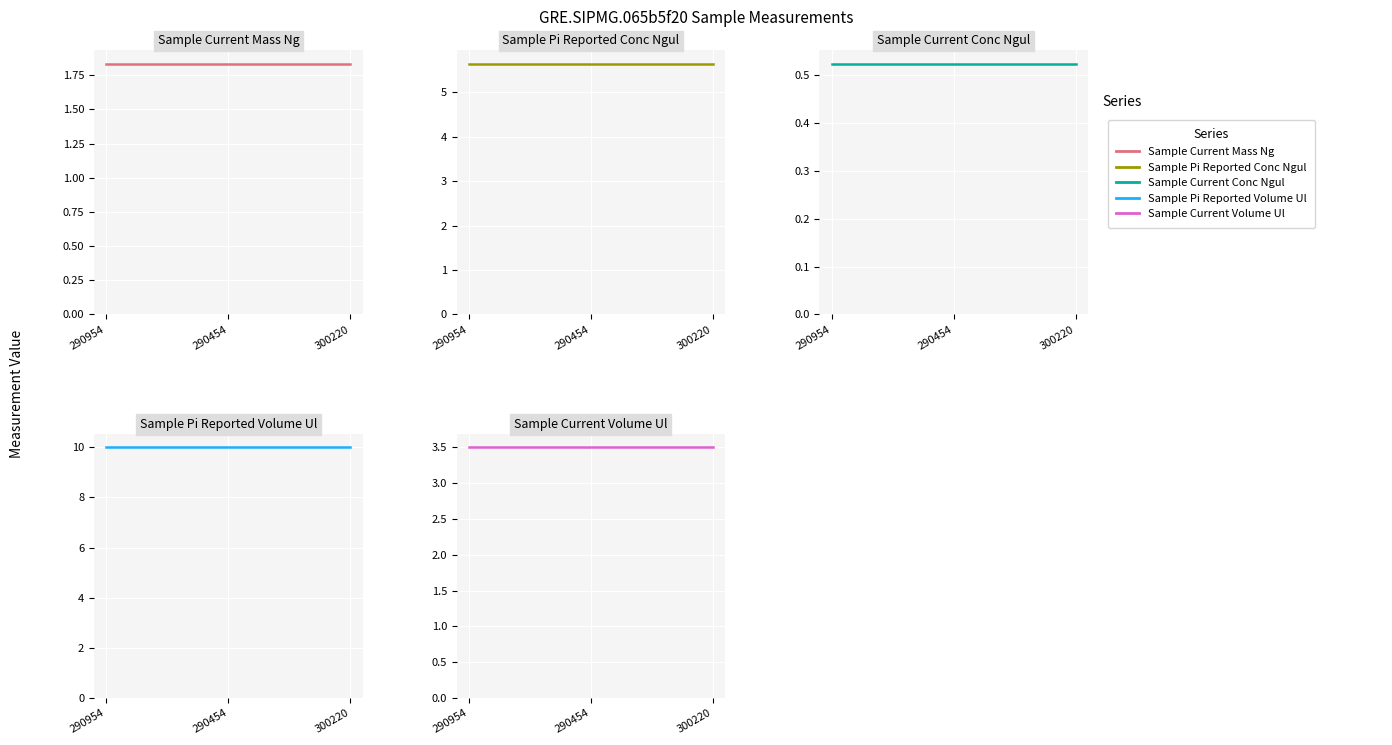

The value of Sample Current Volume Ul at 290454 is 3.5. True or false?

True